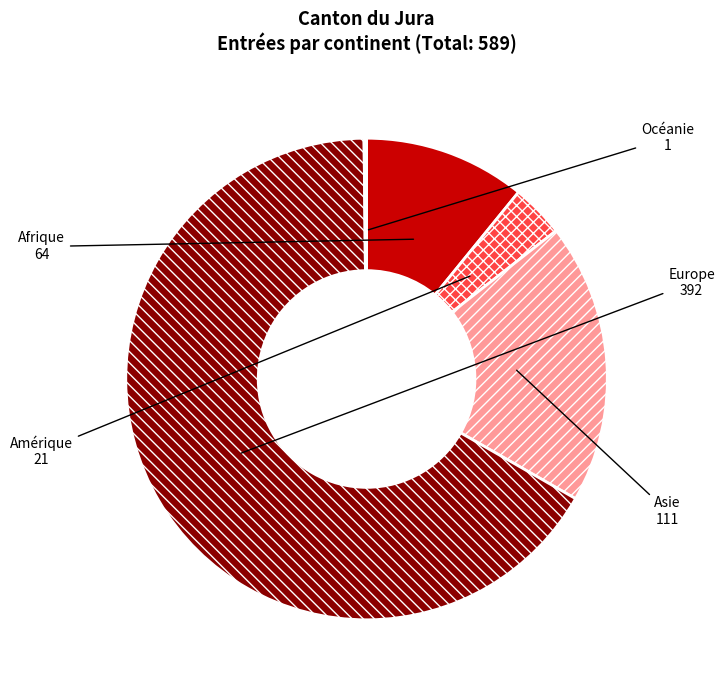

Is Europe the majority of the pie?

Yes